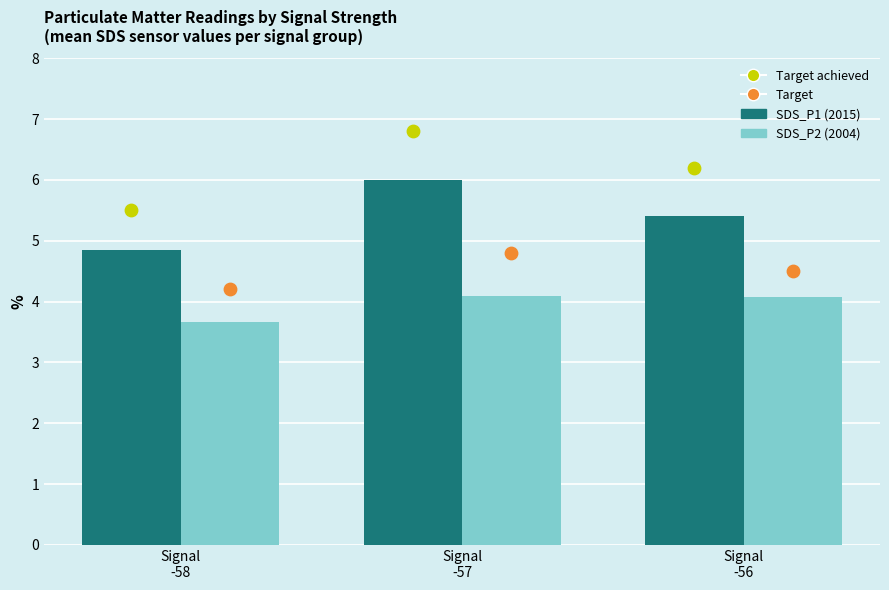

Which series contains the lowest Y value?

SDS_P2 (2004)